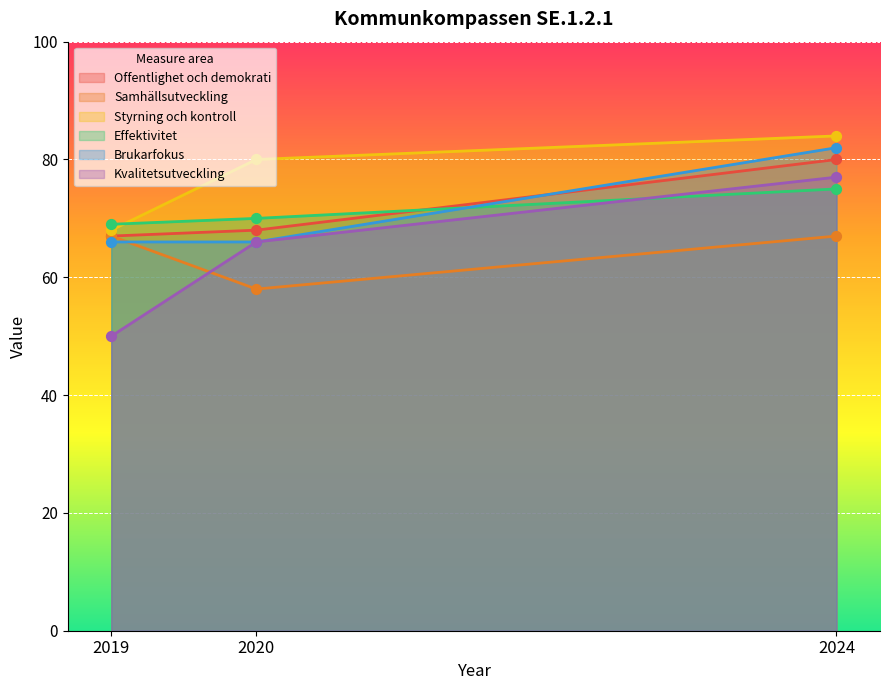

Which series contains the highest Y value?

Styrning och kontroll